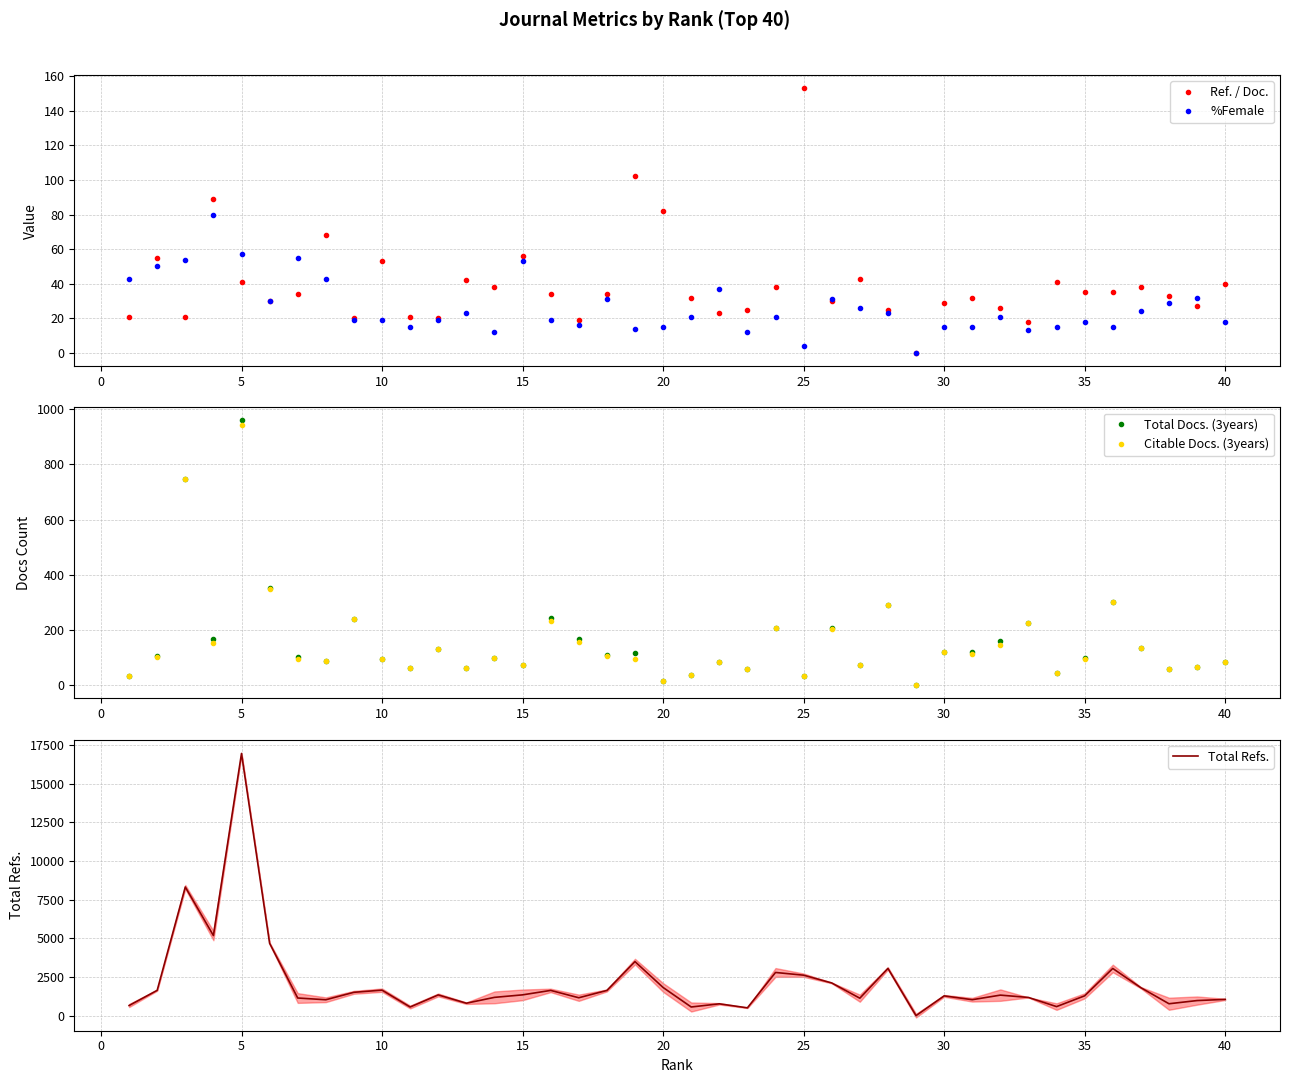

Where is Ref. / Doc. nearest to the value 76?

20